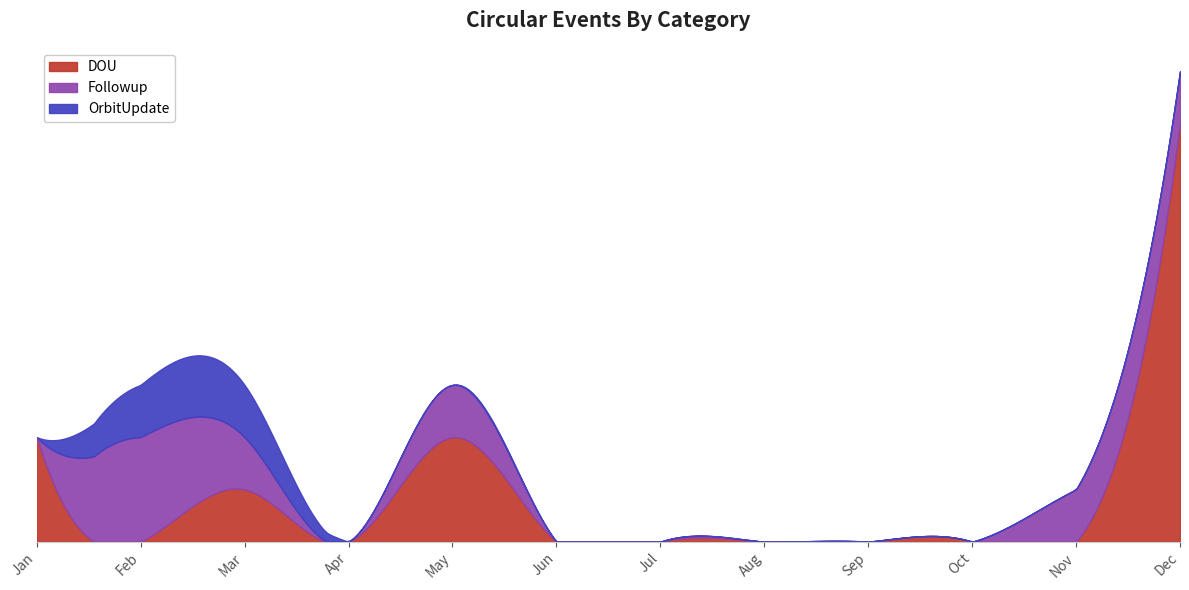

What is the highest value of the DOU series?

8